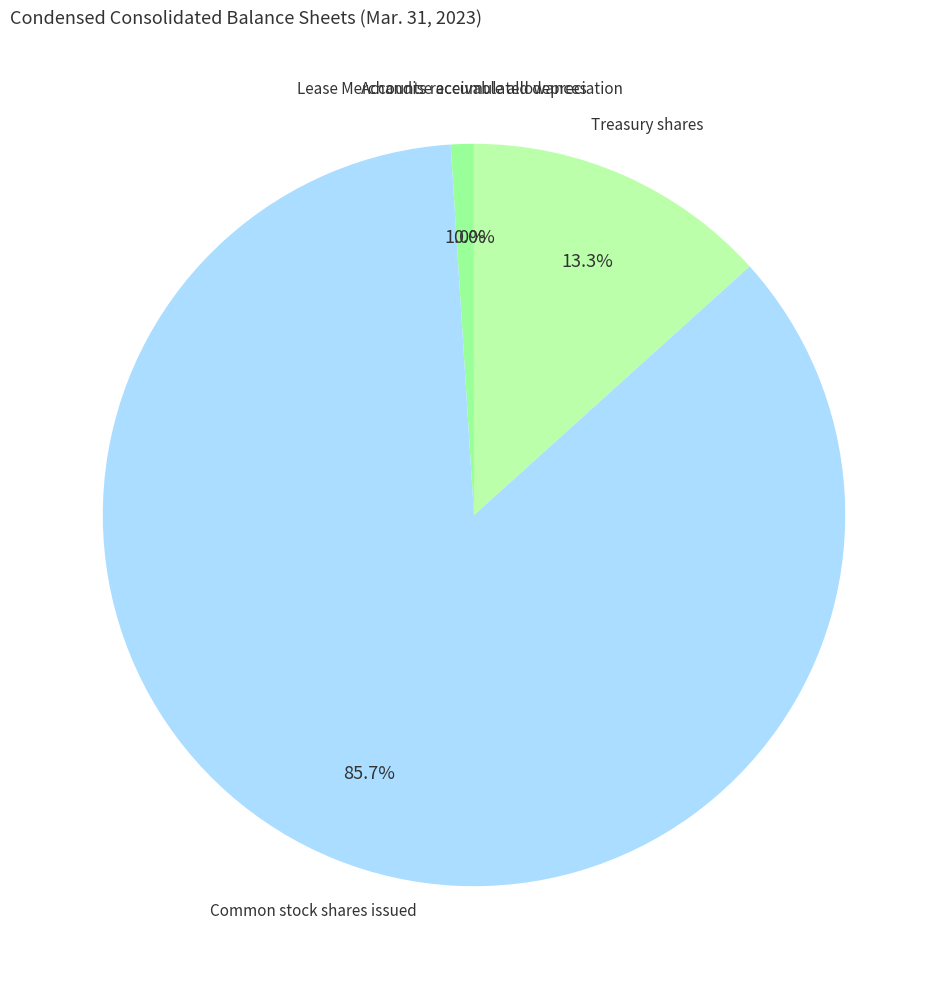

Which slice represents more than half of the pie?

Common stock shares issued